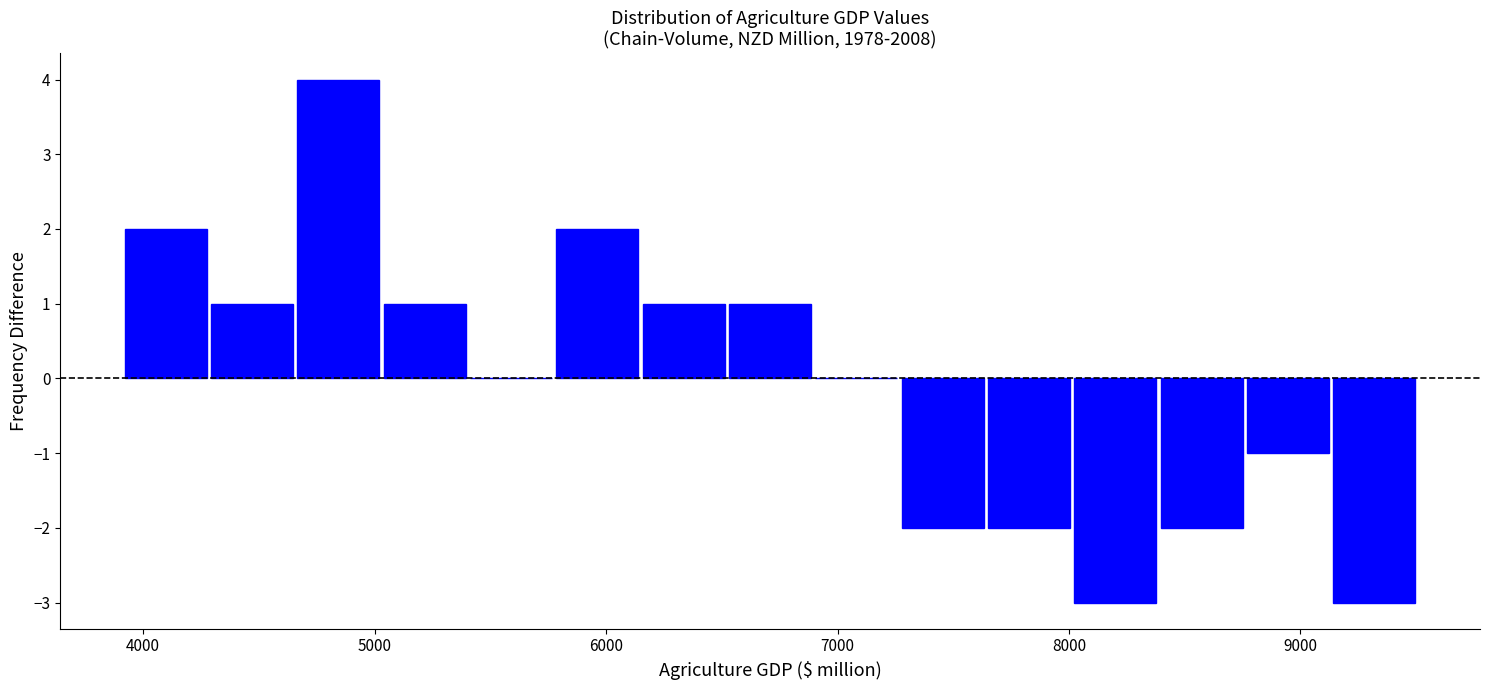

Around what value on the x-axis is the tallest bar? Give the approximate position of its centre, as read against the axis.

4800